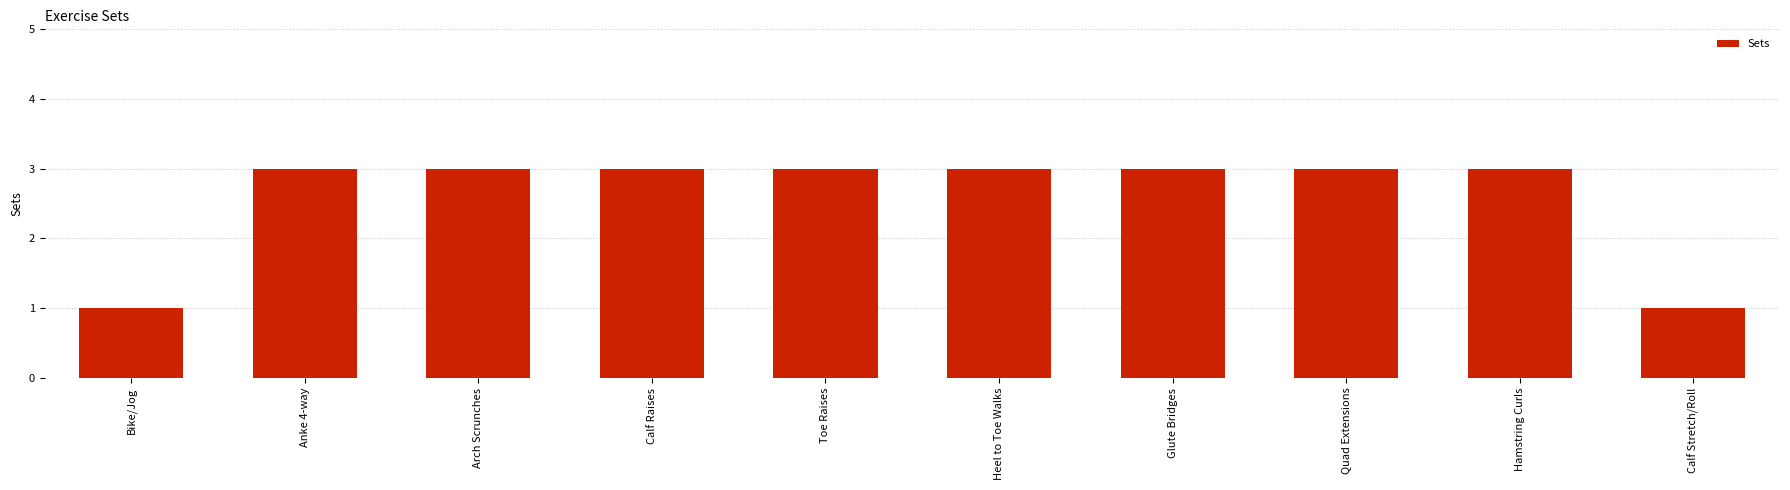

Approximately how many times larger is the value at Calf Raises compared to Bike/Jog?

3.0